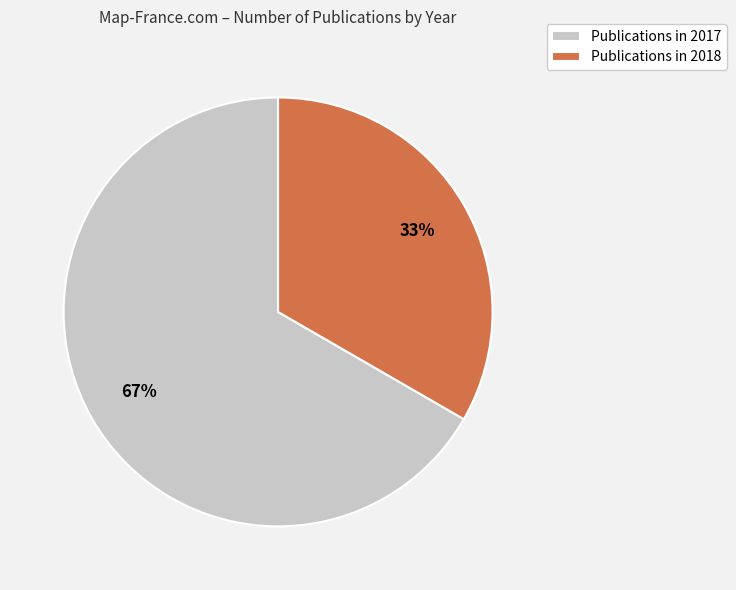

How many slices are in this pie chart?

2